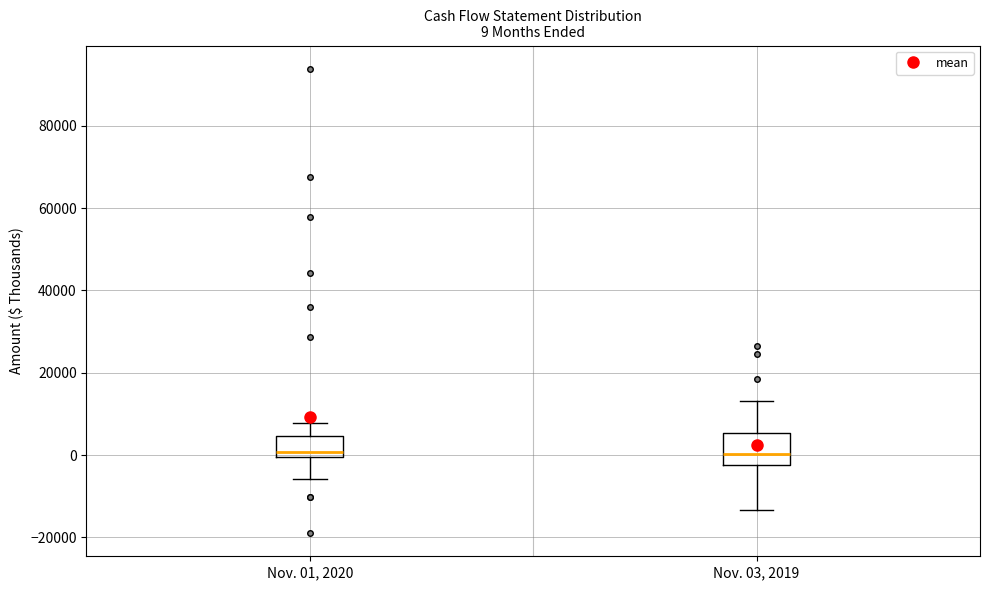

Which box is the tallest, from its lower edge to its upper edge?

Nov. 03, 2019